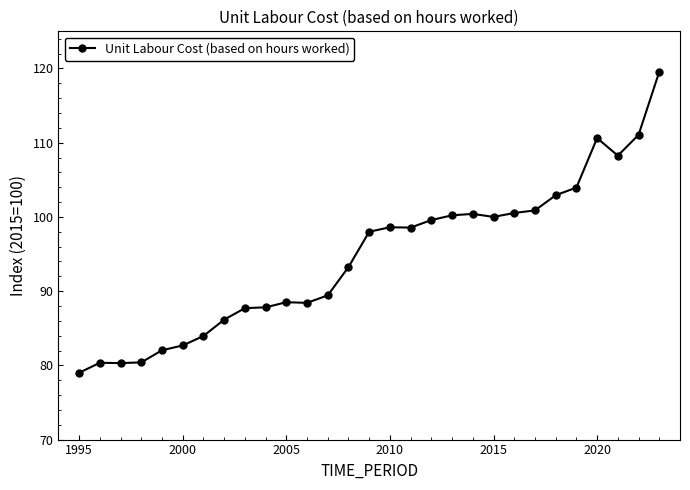

How many data points does each series have?

29